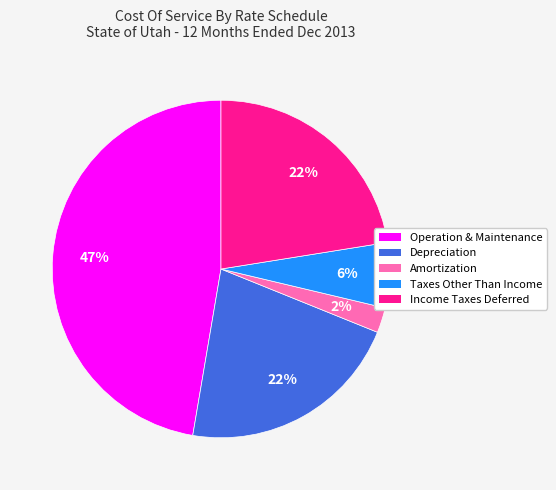

To the nearest percent, what is the combined percentage of Taxes Other Than Income and Operation & Maintenance?

54%